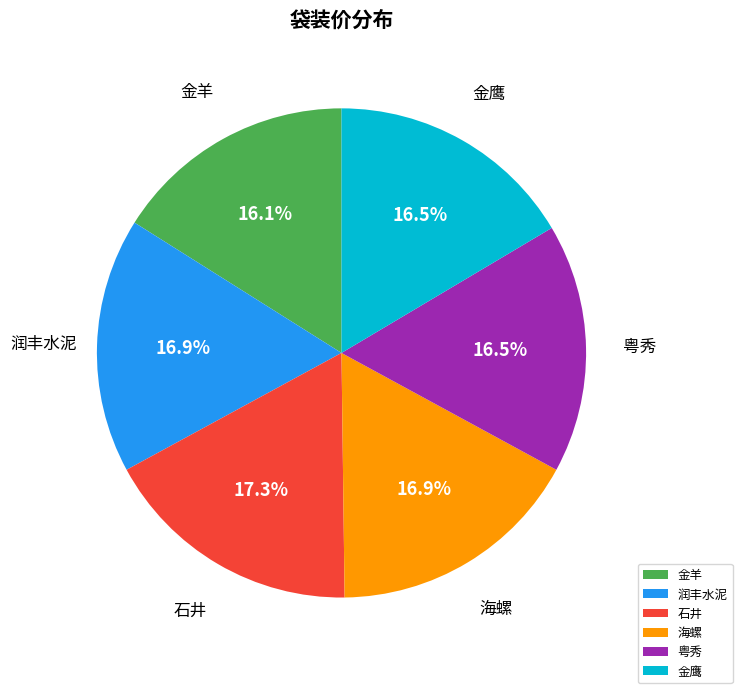

True or false: 海螺 accounts for 12% of the total.

False